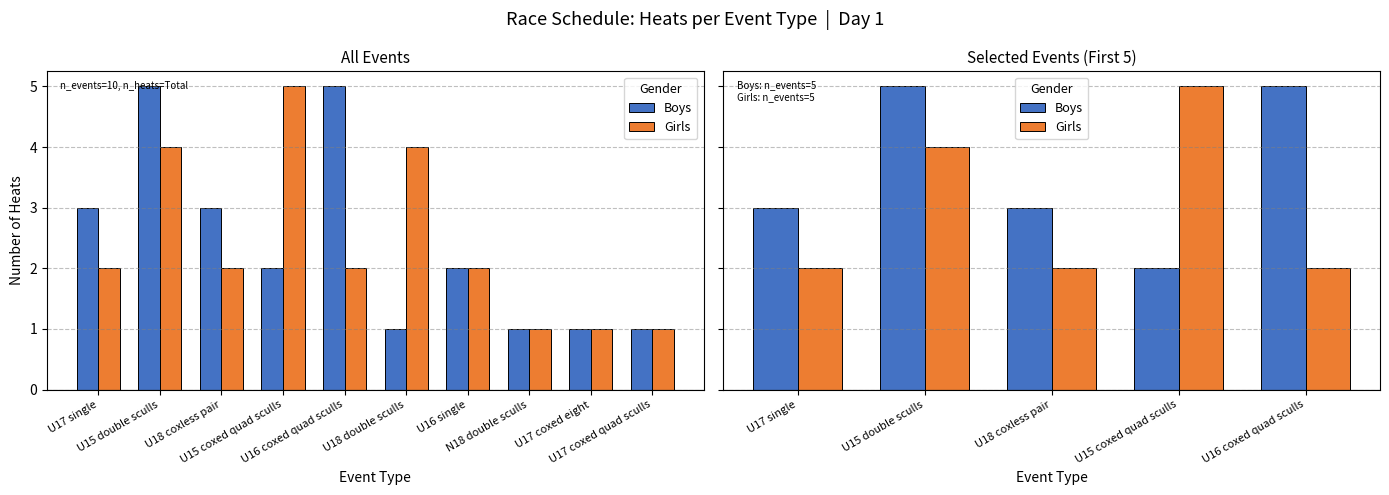

Is it true that Boys equals 3 at U18 coxless pair?

True